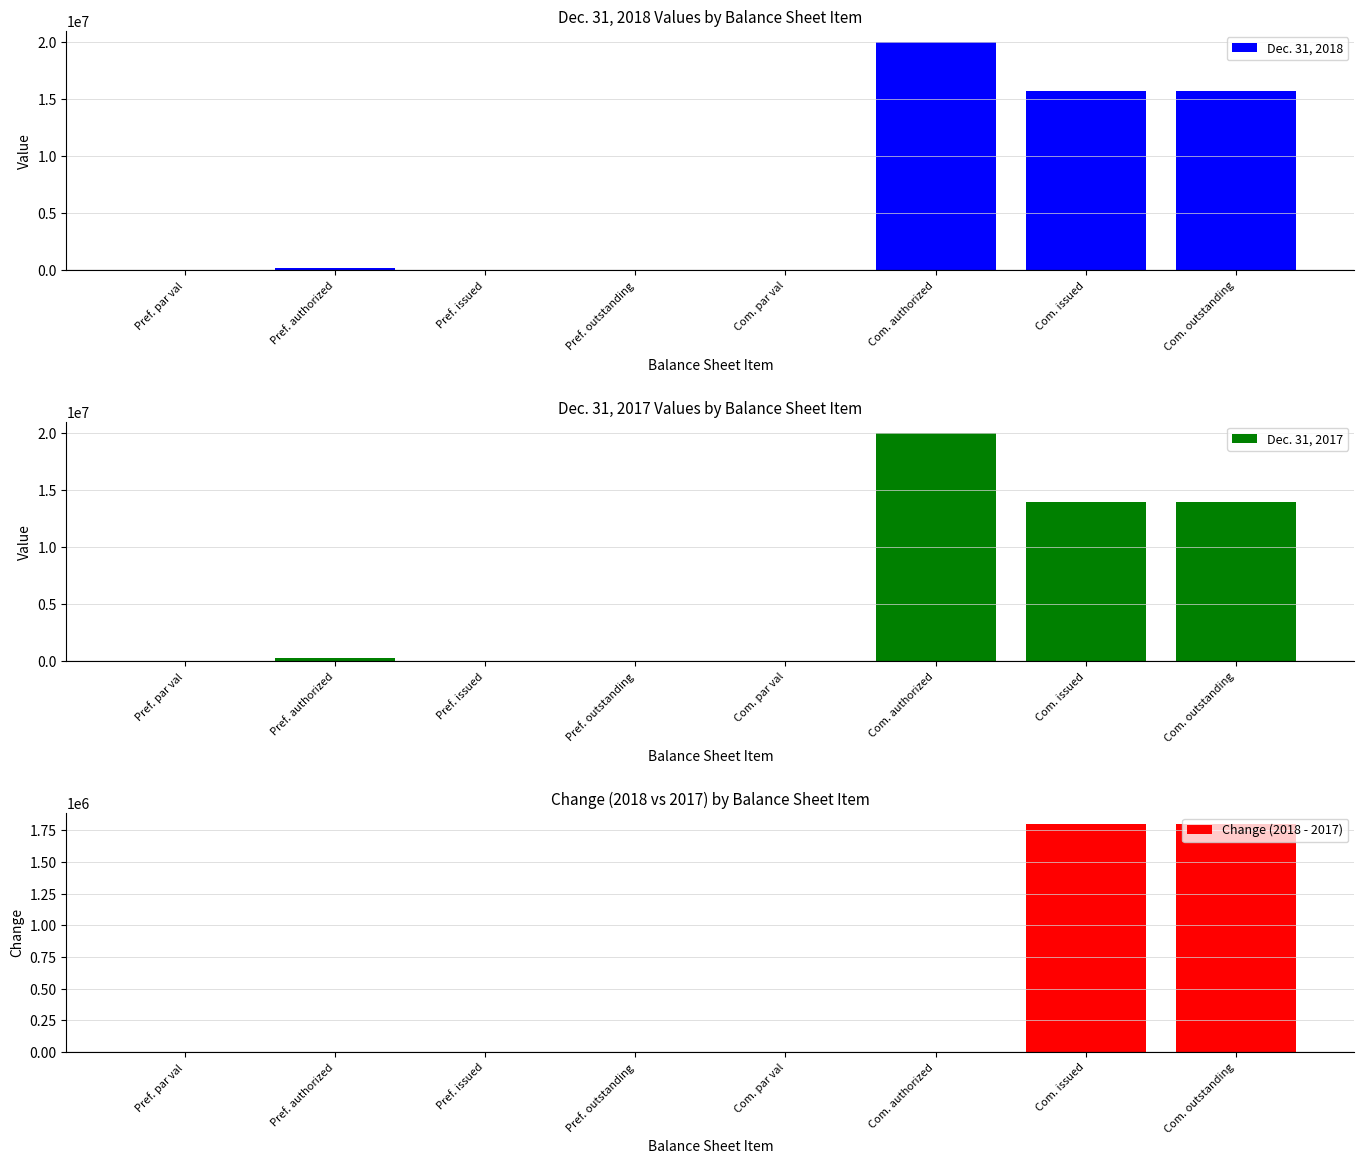

Count the number of data series in this chart.

3